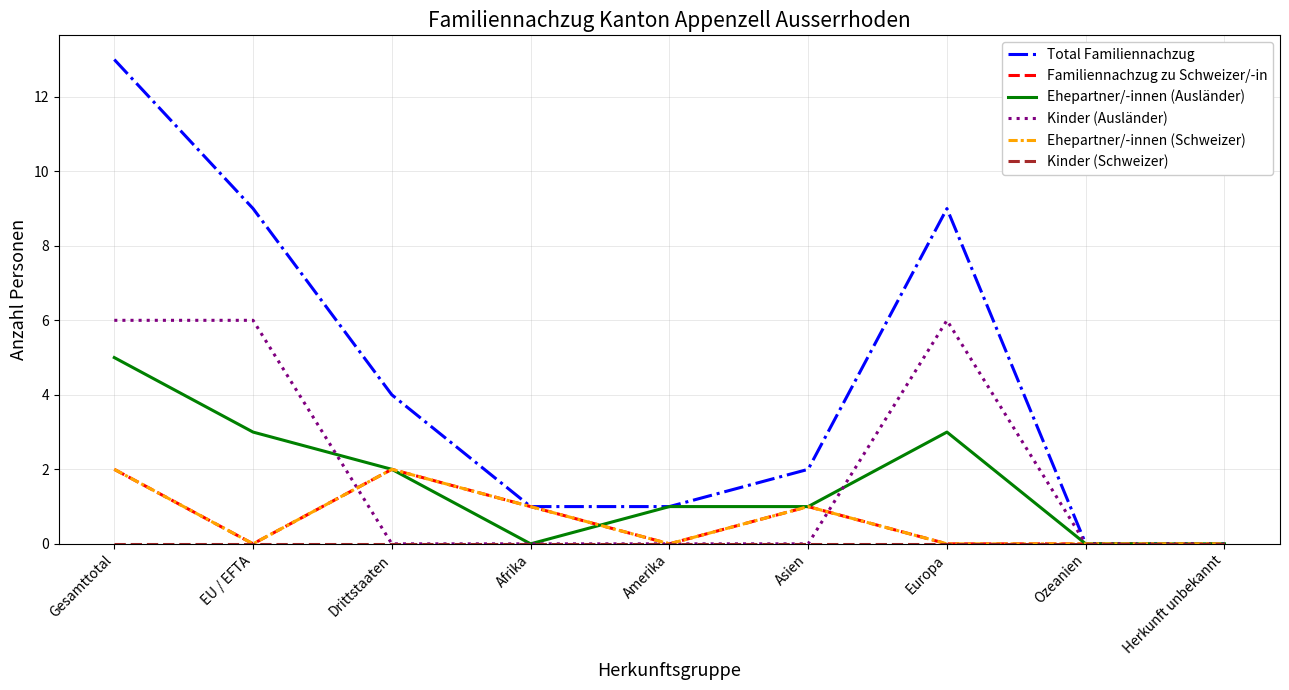

The value of Kinder (Schweizer) at Drittstaaten is 0. True or false?

True